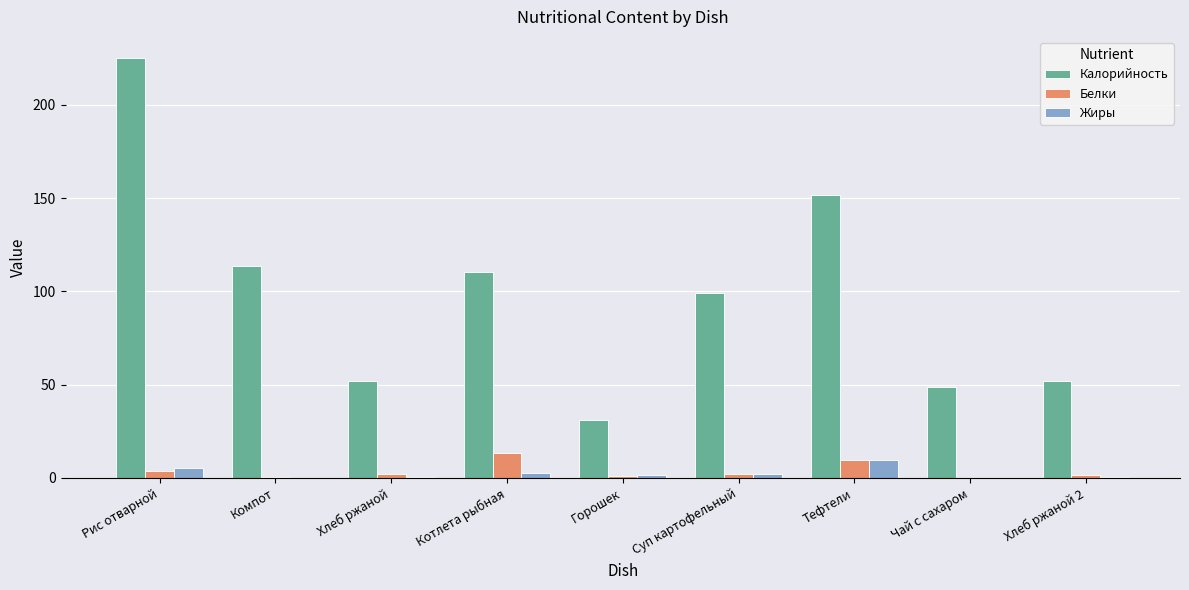

At which category is the sum across all series the highest?

Рис отварной